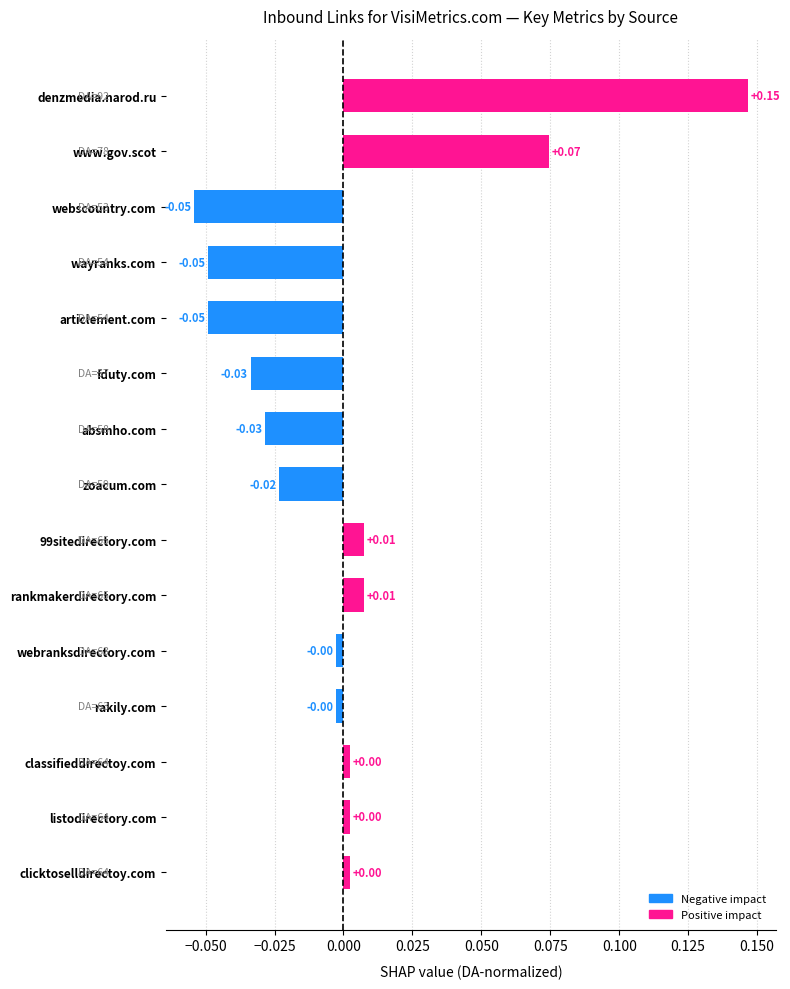

Does the chart contain any negative values?

Yes